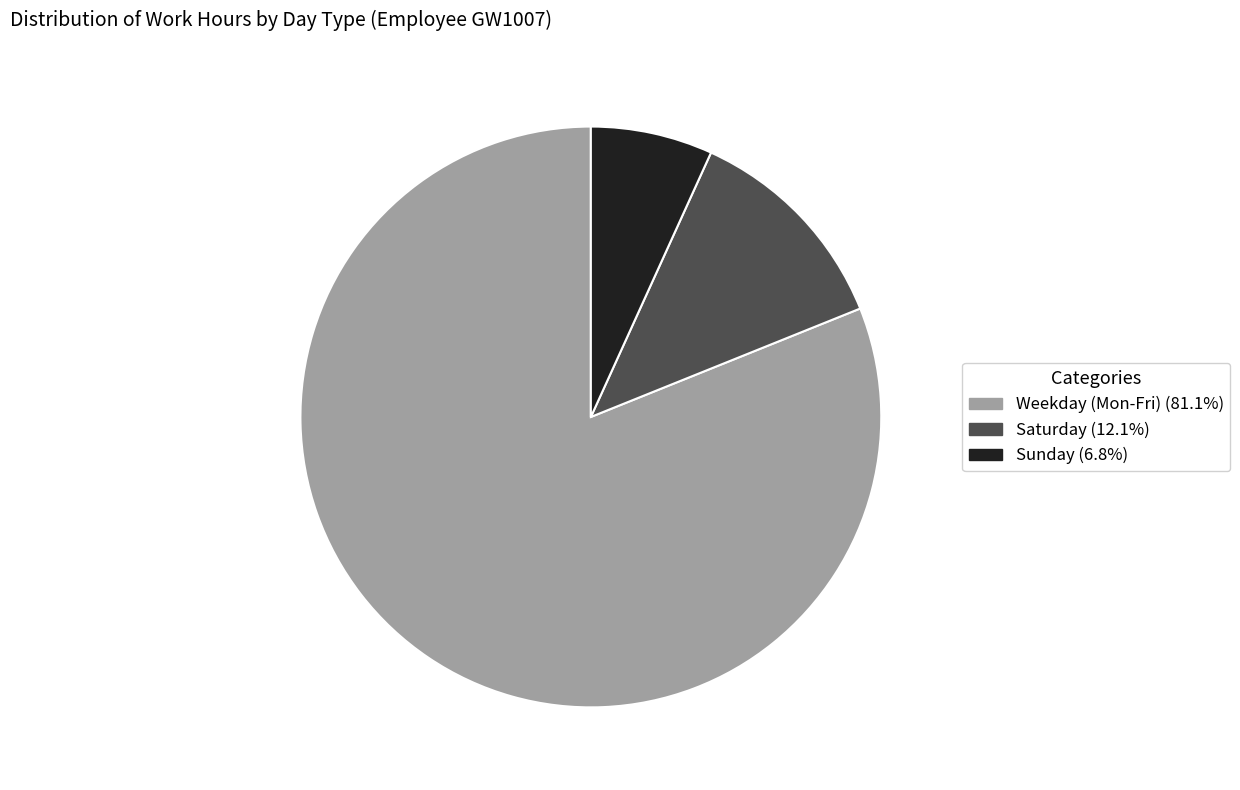

Count the number of slices in the pie.

3